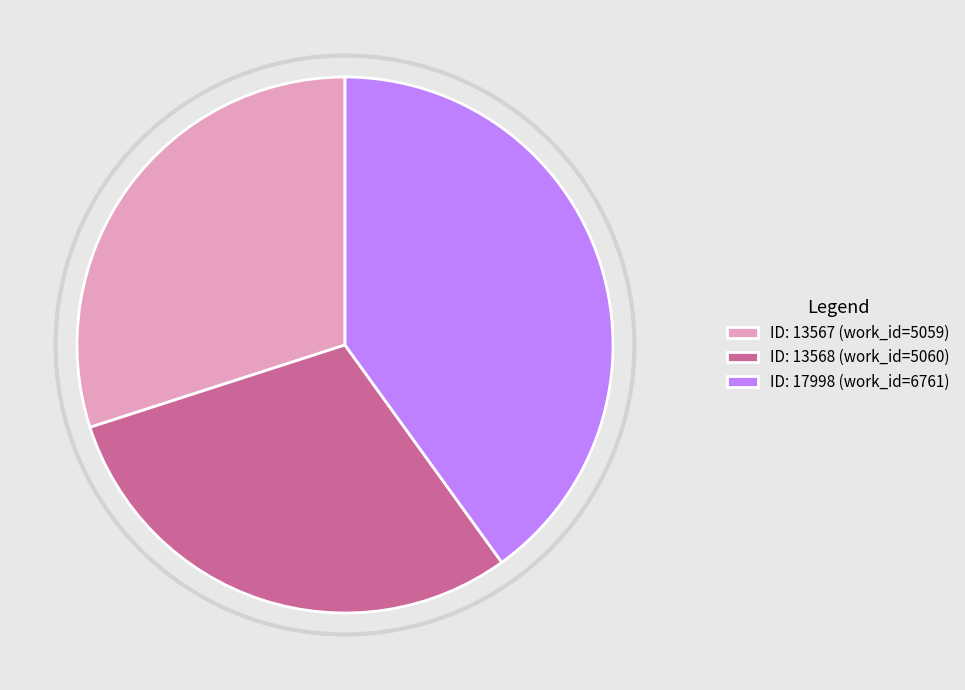

Which category has the biggest portion of the pie?

ID: 17998 (work_id=6761)